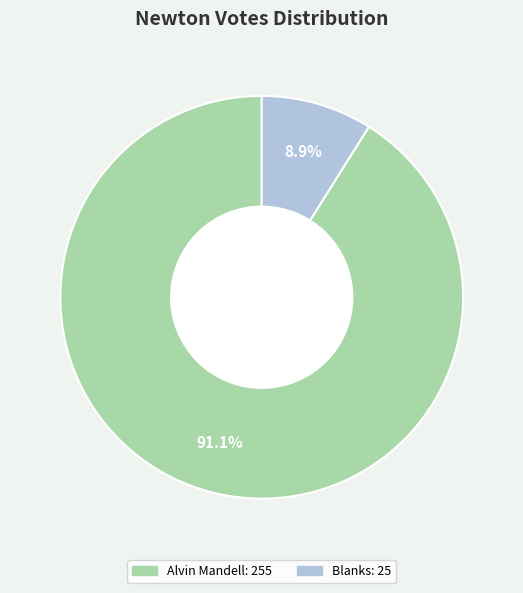

To the nearest percent, what is the average slice percentage?

50%